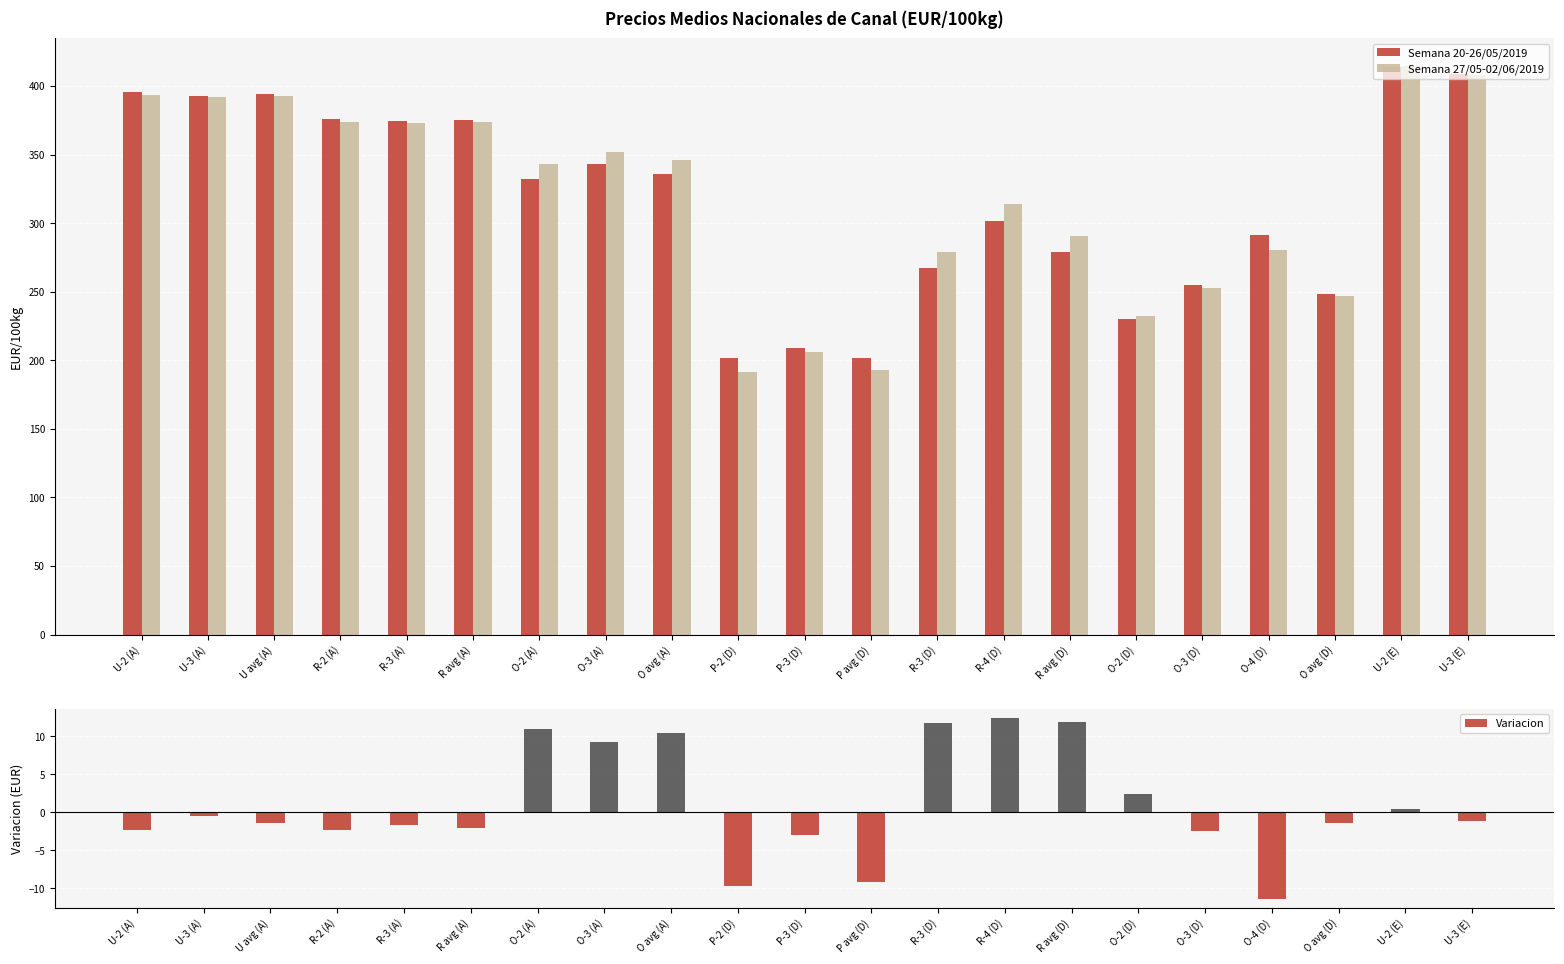

What is the label of the 6th bar from the left?

R avg (A)